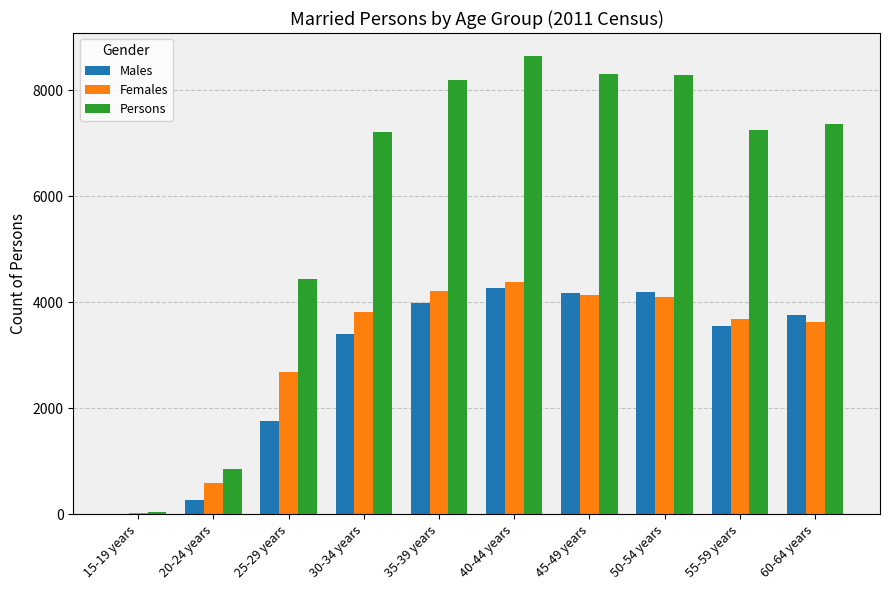

What is the sum of the Males values at 30-34 years and 20-24 years?

3658